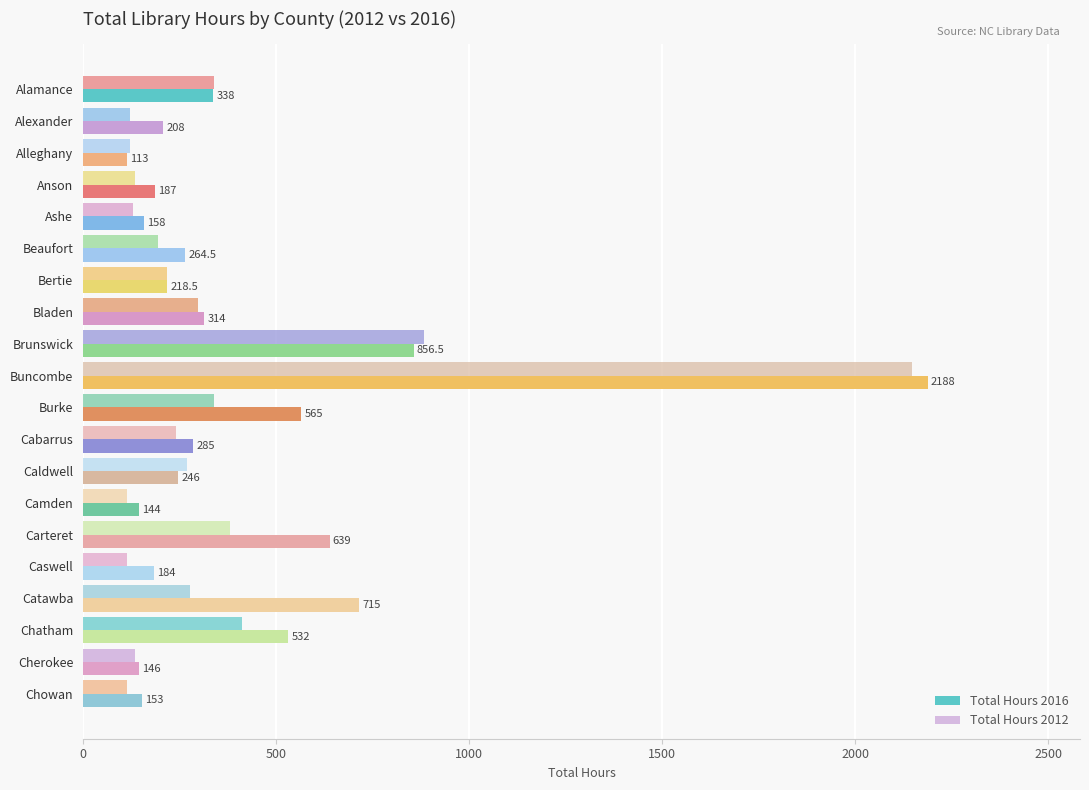

What is the difference between the maximum and minimum values in the Total Hours 2016 series?

2075.0